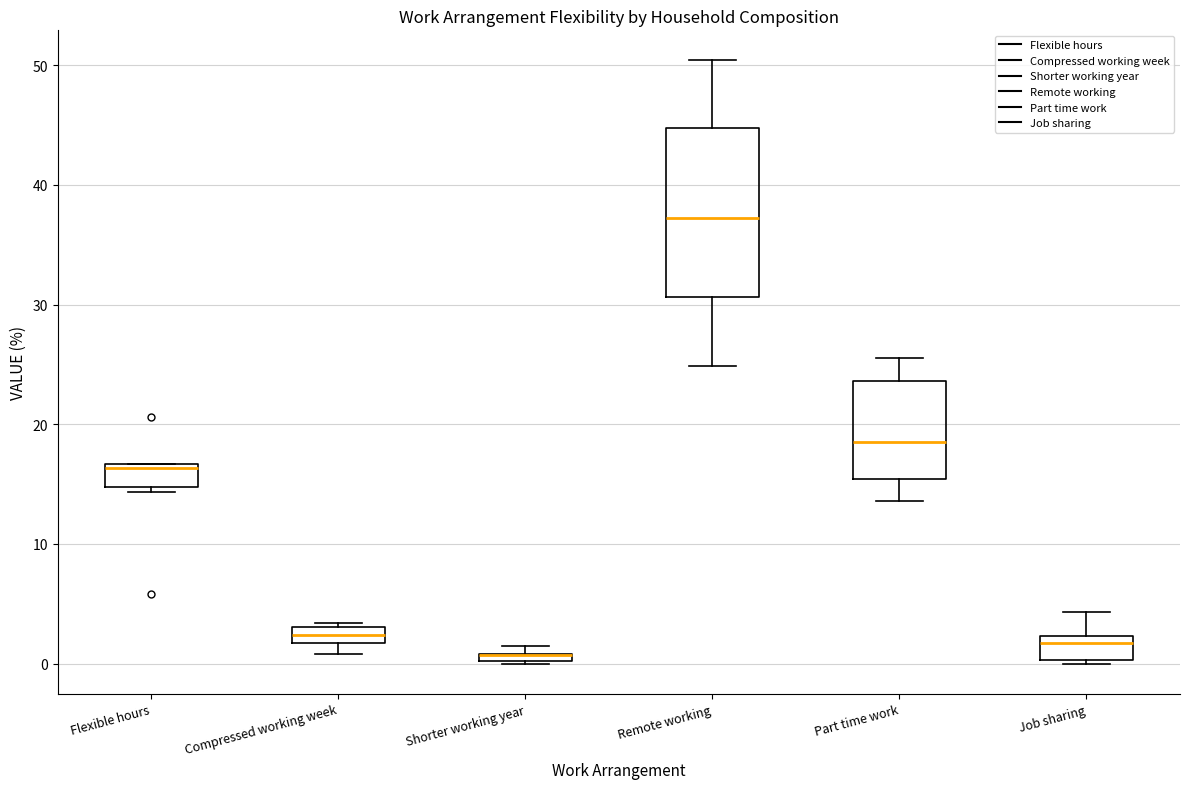

Where is the upper edge of the box for Shorter working year on the y-axis? The values are not printed on the chart, so give them approximately, as read against the axis.

1